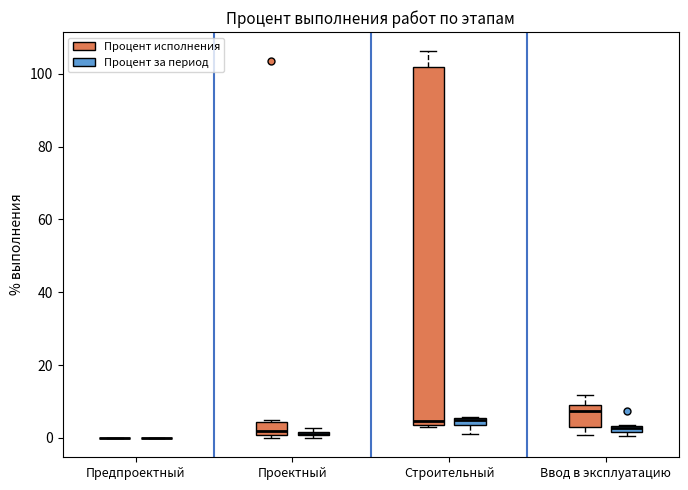

Comparing the boxes themselves (not the whiskers), which one is the tallest?

Проектный (Процент исполнения)